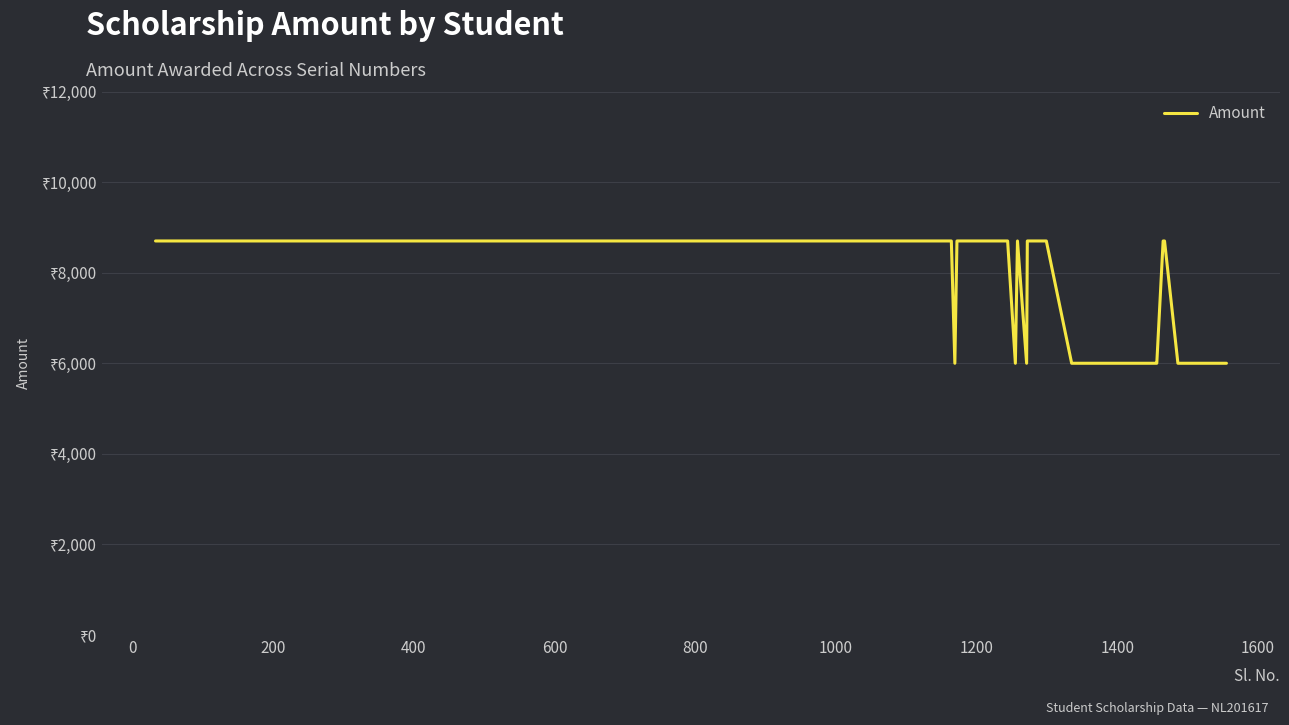

Is this an area chart (filled region under the line)?

No